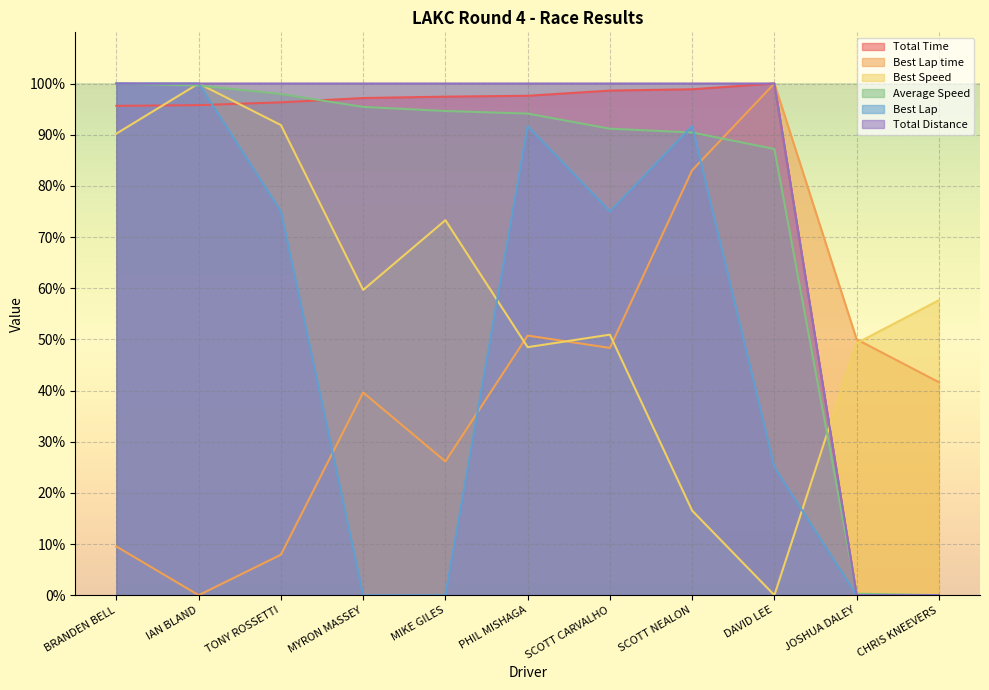

What is the sum of all Best Speed values?

637.8